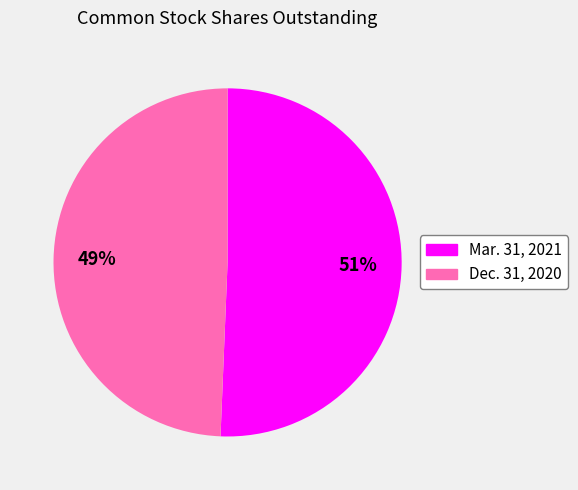

To the nearest percent, what portion does Mar. 31, 2021 represent?

51%